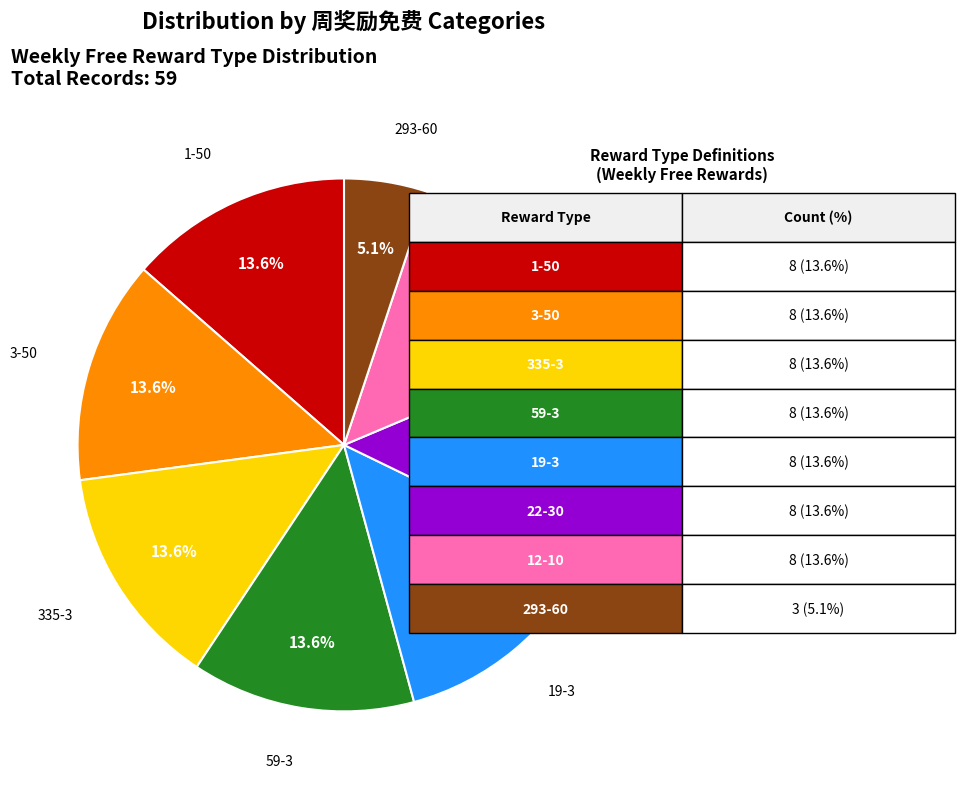

Is there a majority slice in this chart?

No